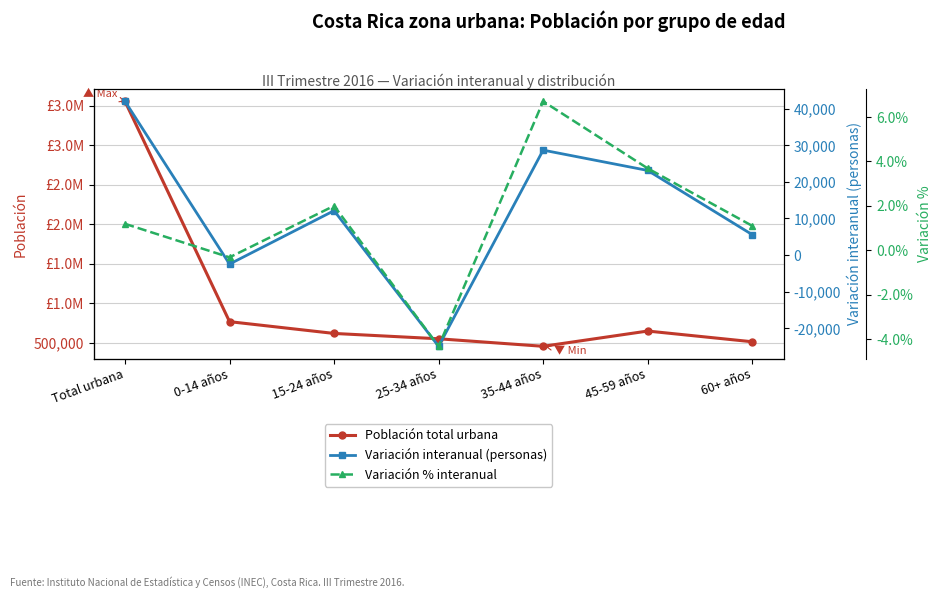

Which series changed the most between 15-24 años and 60+ años?

Población total urbana